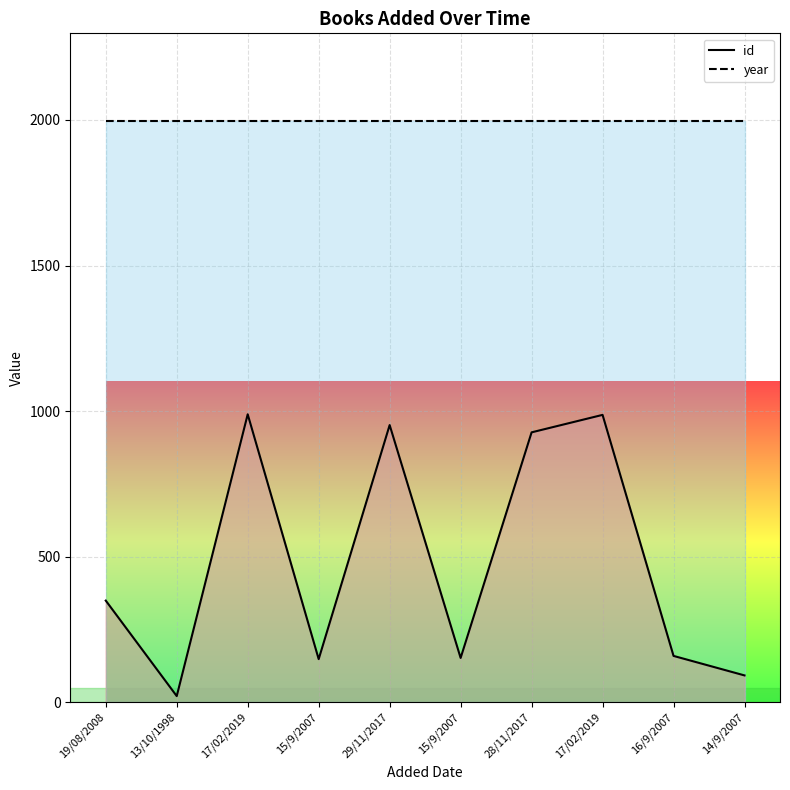

At which category does id reach its first local peak?

17/02/2019